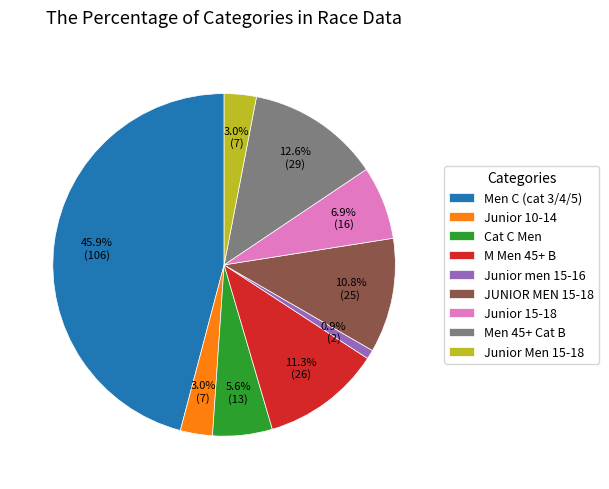

Count the number of slices in the pie.

9